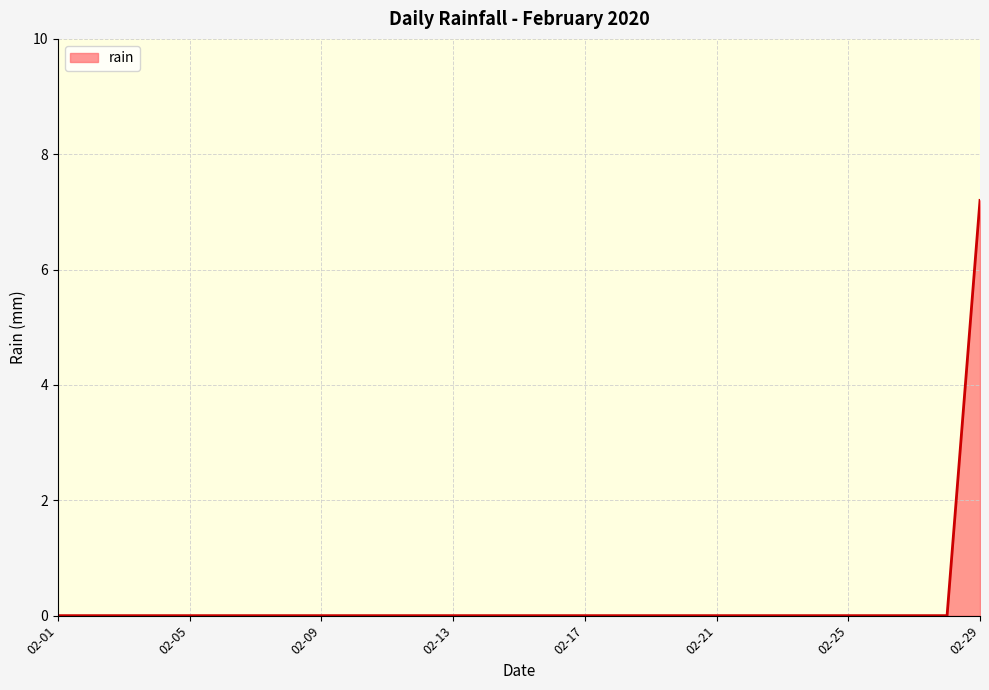

How many lines are shown in the chart?

1